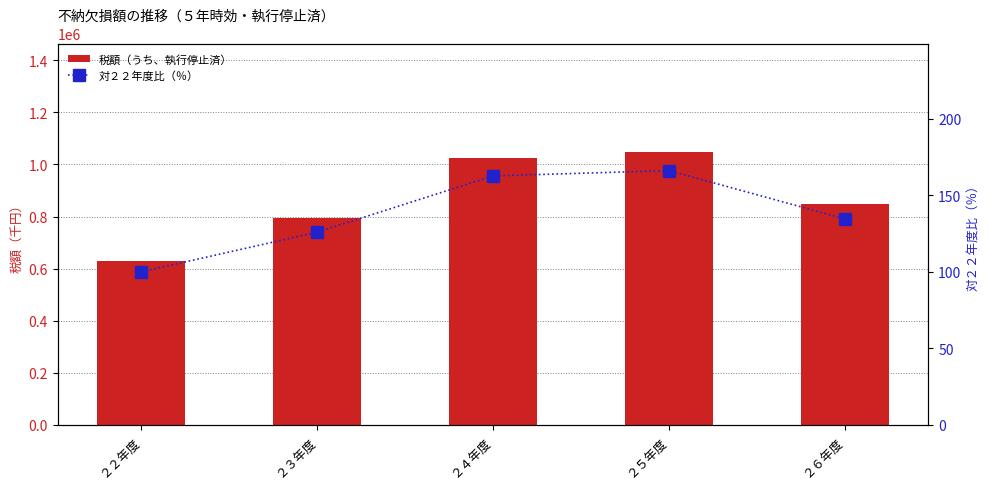

At which label is 税額（うち、執行停止済） closest to 837749?

２６年度